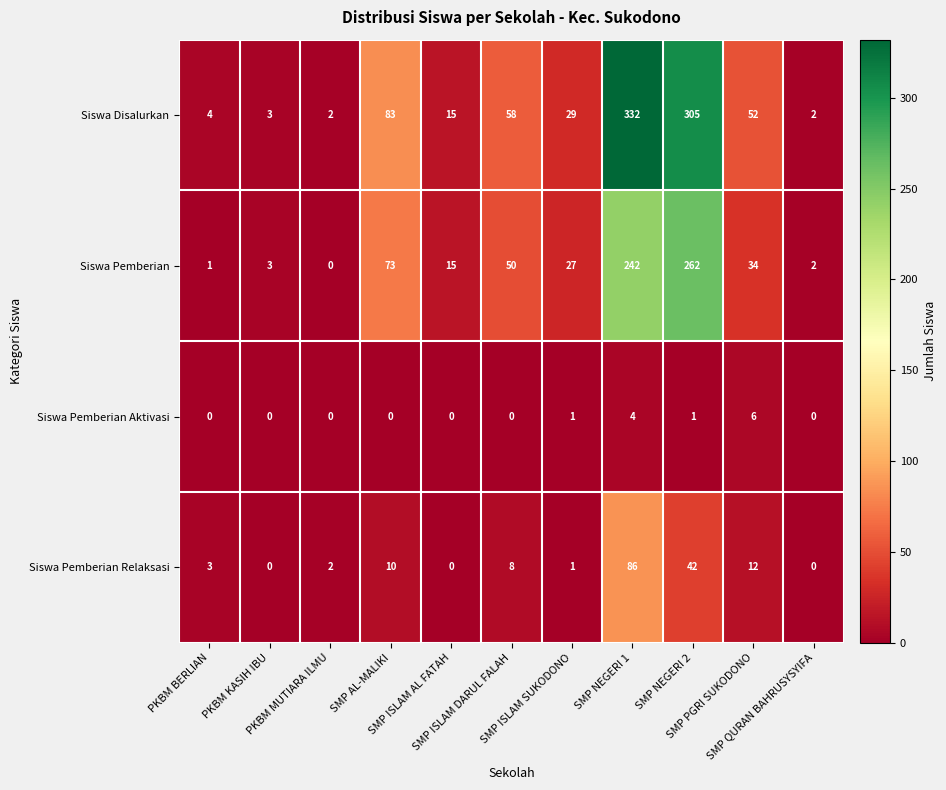

Between SMP AL-MALIKI and SMP ISLAM AL FATAH, which series saw the biggest shift?

Siswa Disalurkan